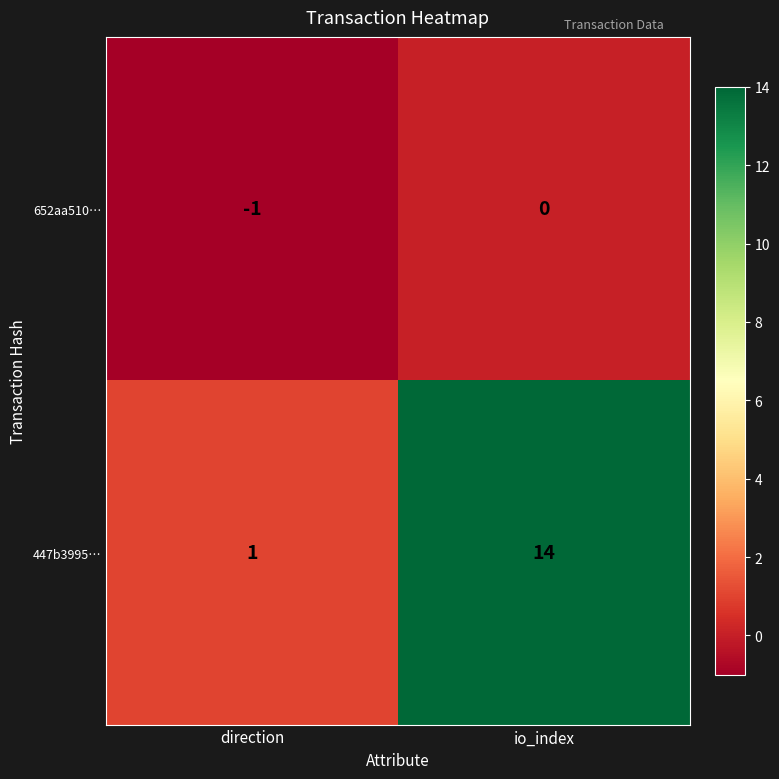

What is the average value of the 447b3995… series?

8